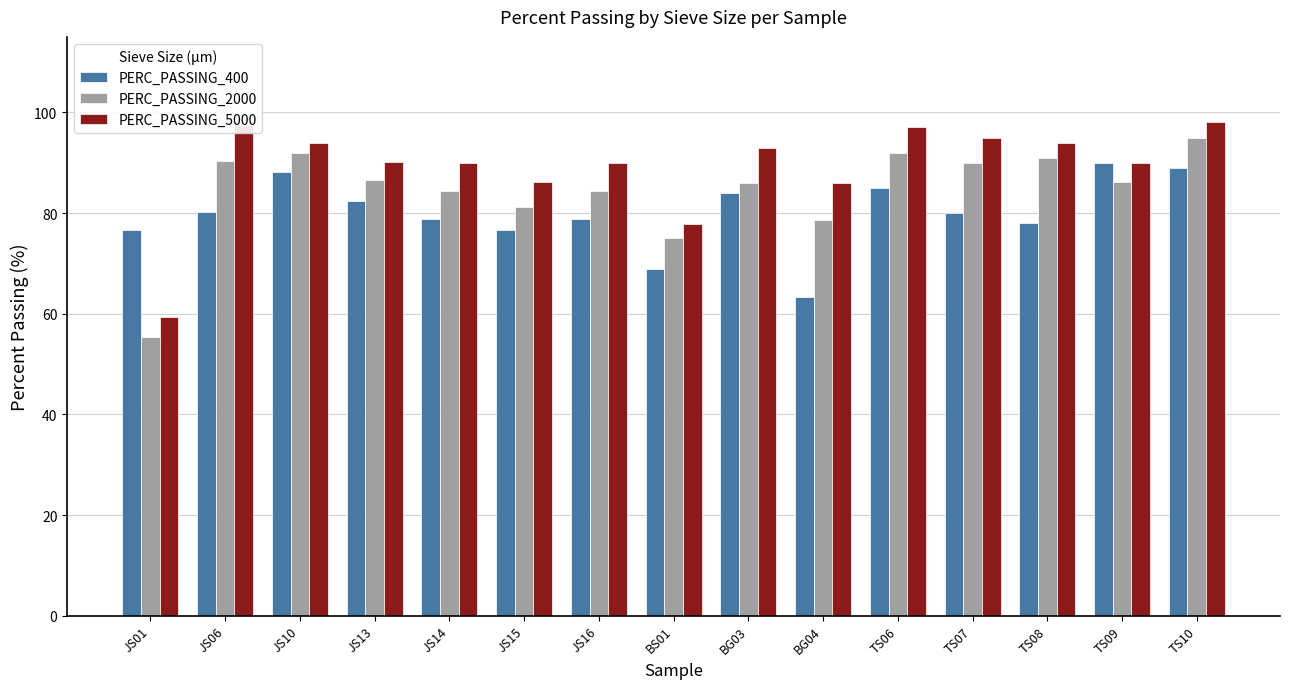

Rank the series at TS08 from lowest to highest value.

PERC_PASSING_400, PERC_PASSING_2000, PERC_PASSING_5000